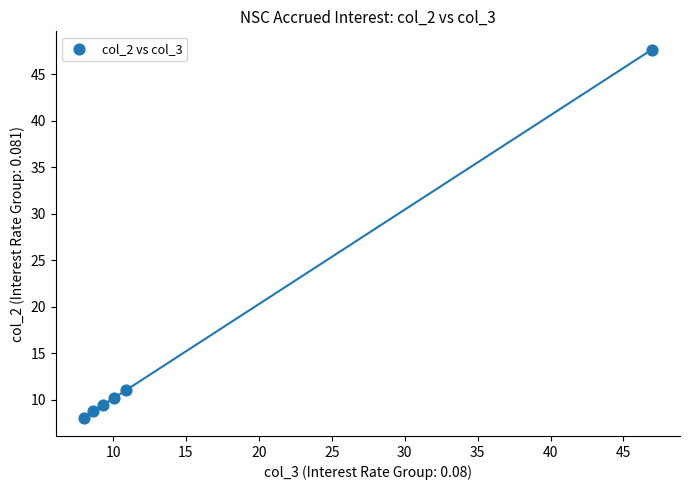

What is the average X value?

15.6